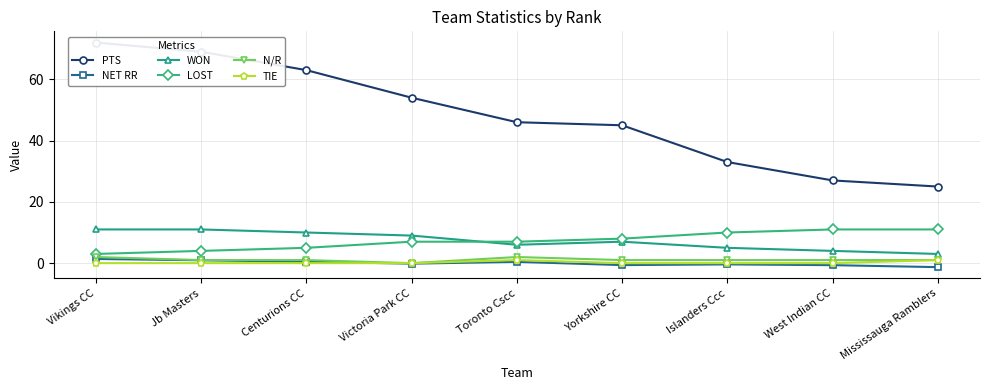

What value does the LOST series have at Toronto Cscc?

7.0